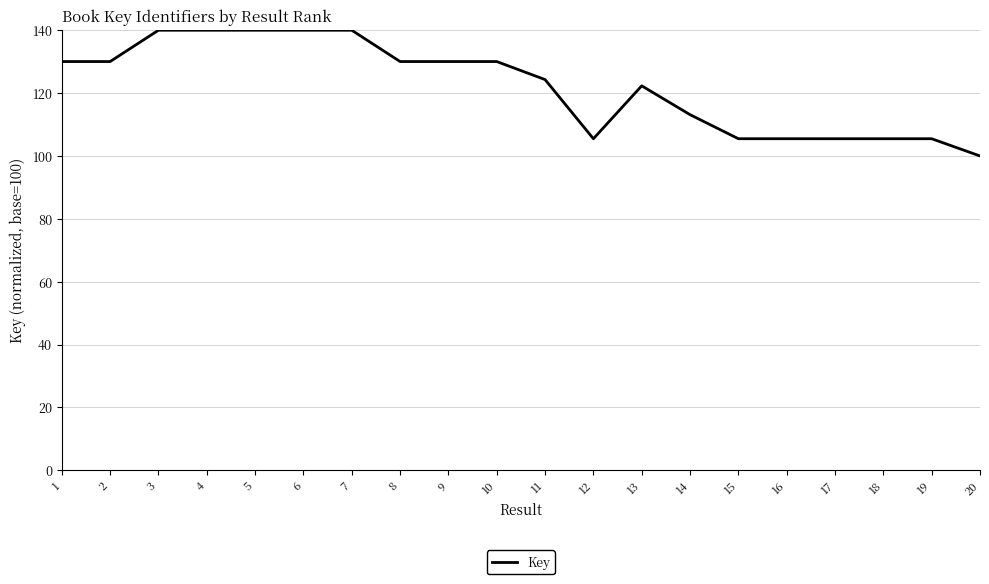

What is the ratio of the value at 20 to the value at 10?

0.8